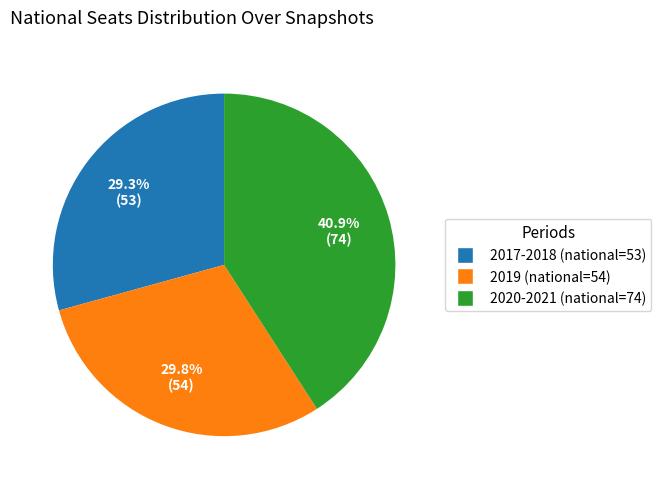

Is there any slice that represents more than half of the pie?

No